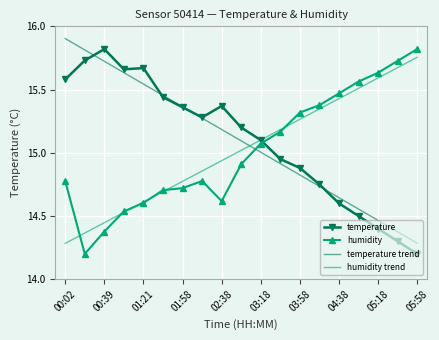

What is the minimum value shown in the chart?

14.2